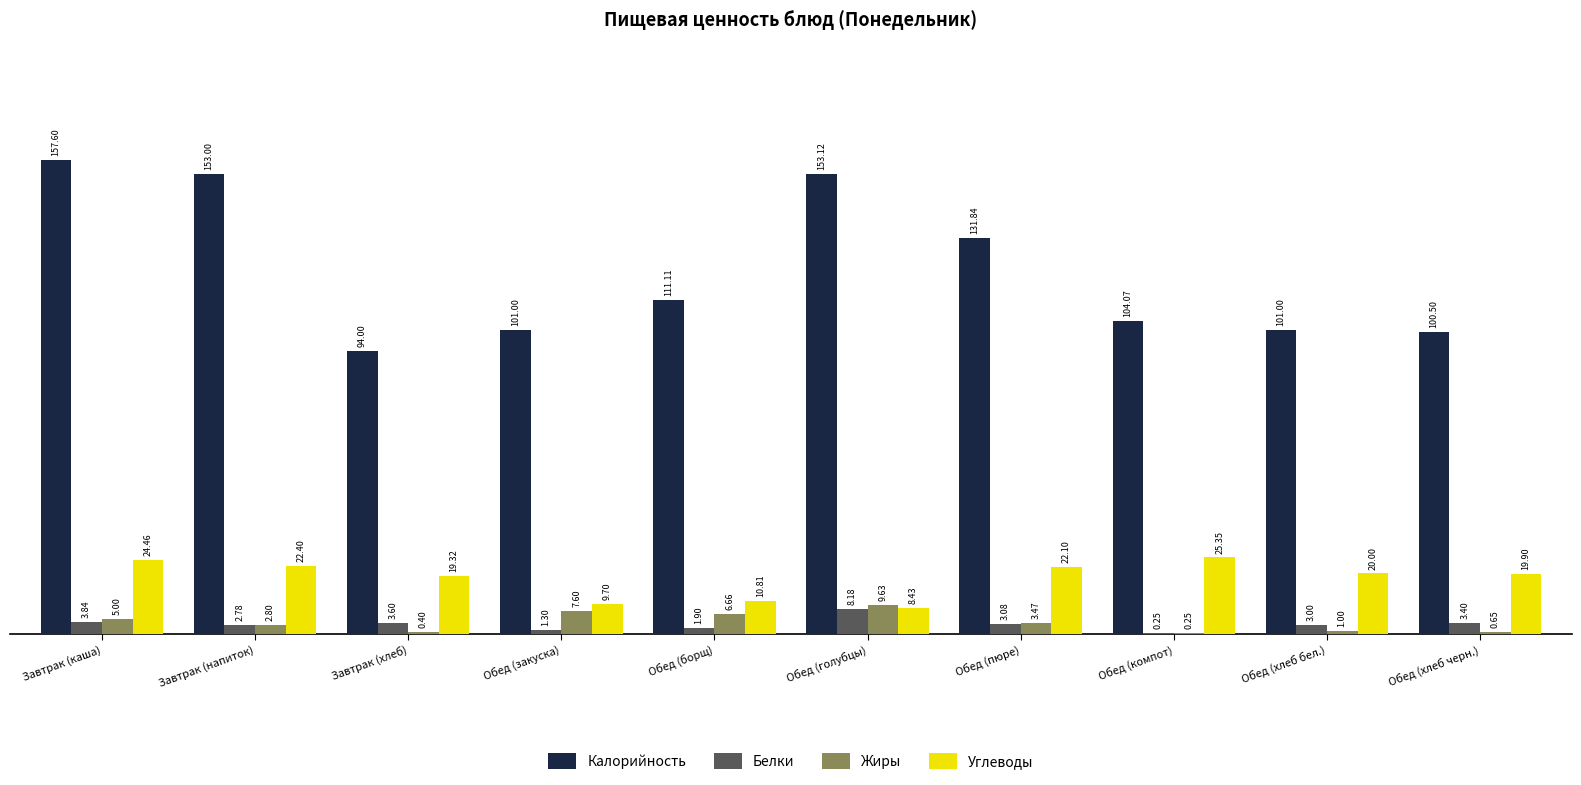

At which category is the sum across all series the highest?

Завтрак (каша)